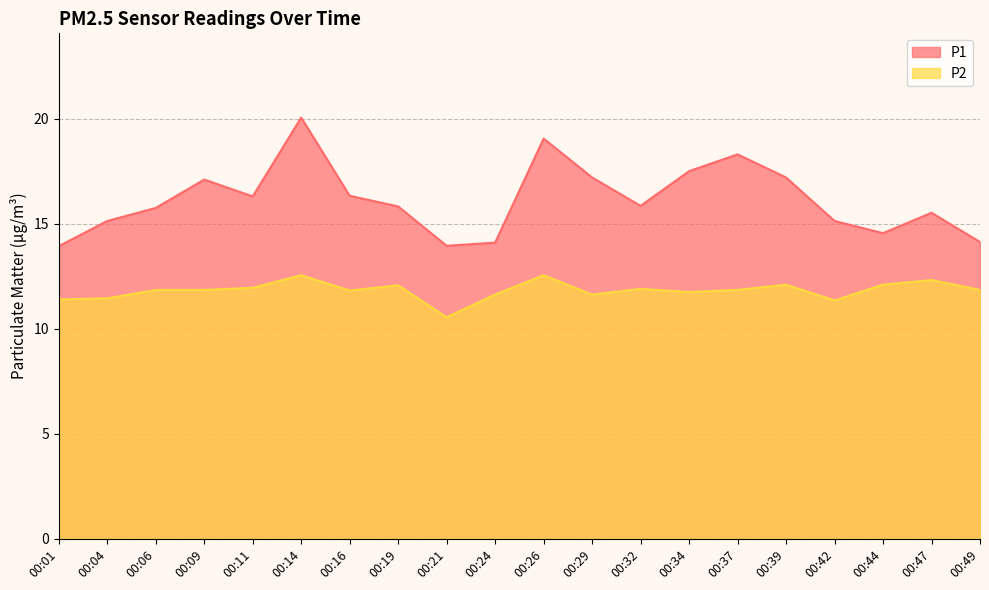

Count the number of data series in this chart.

2